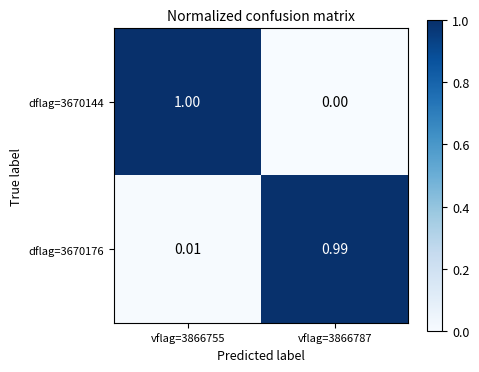

Is the value of dflag=3670176 at vflag=3866755 greater than the value of dflag=3670144 at vflag=3866755?

No